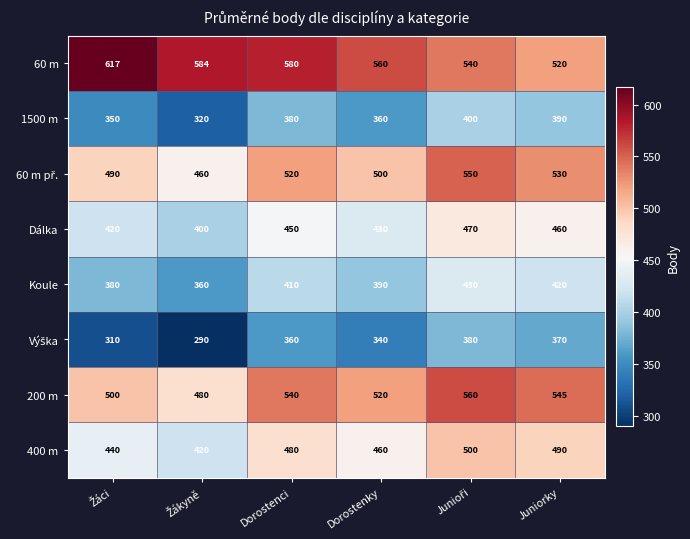

What is the maximum value shown in the chart?

617